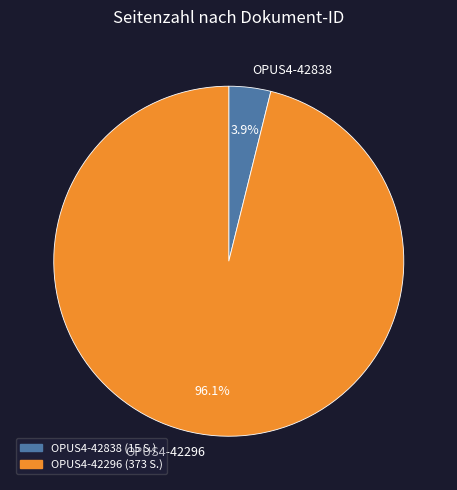

Between OPUS4-42296 and OPUS4-42838, which is larger?

OPUS4-42296